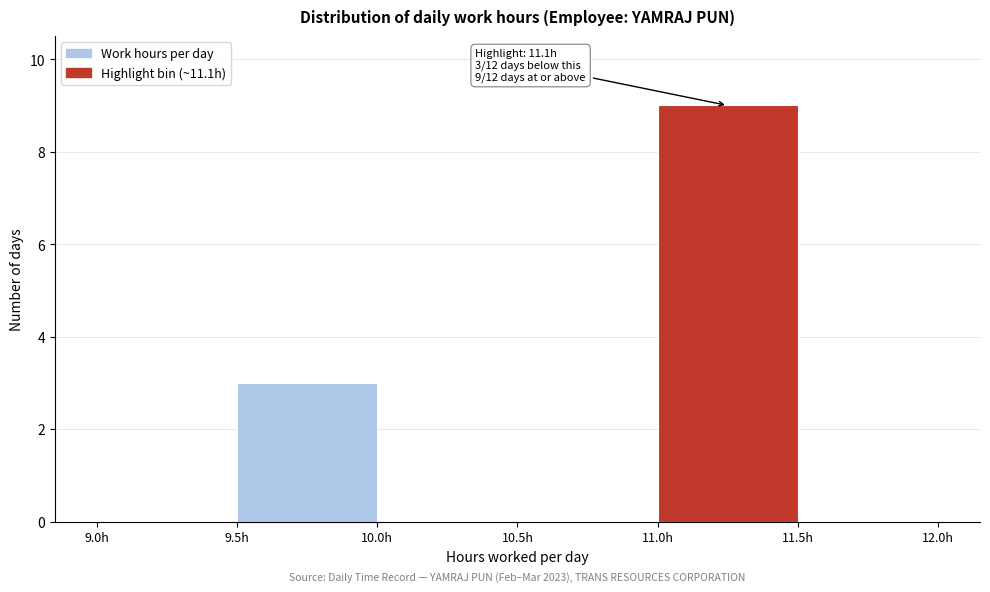

Over which range of the x-axis is the bar tallest?

11.0 to 11.5